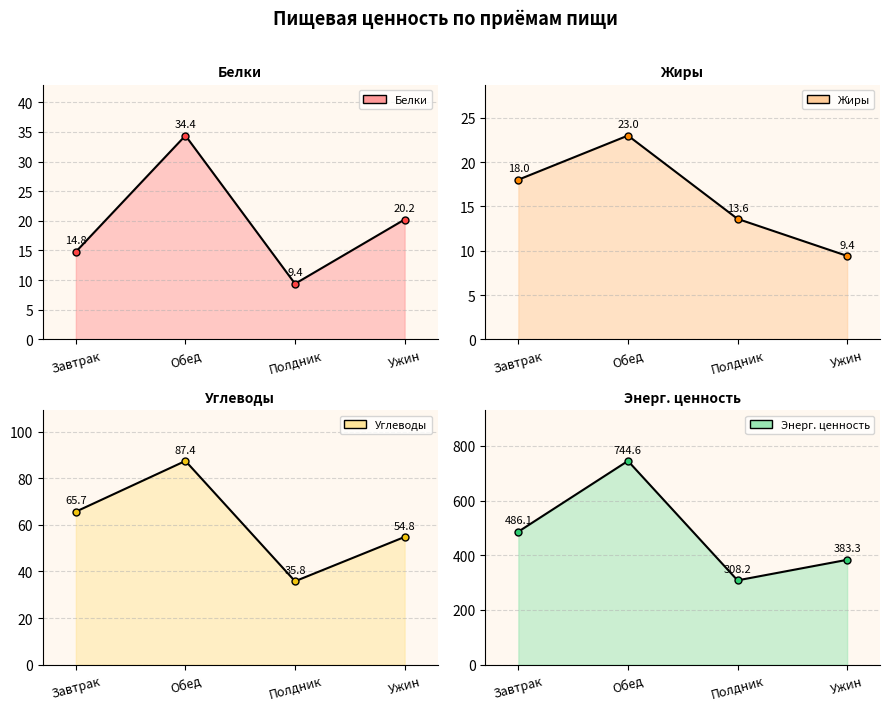

What is the sum of the Жиры values at Обед and Полдник?

36.6